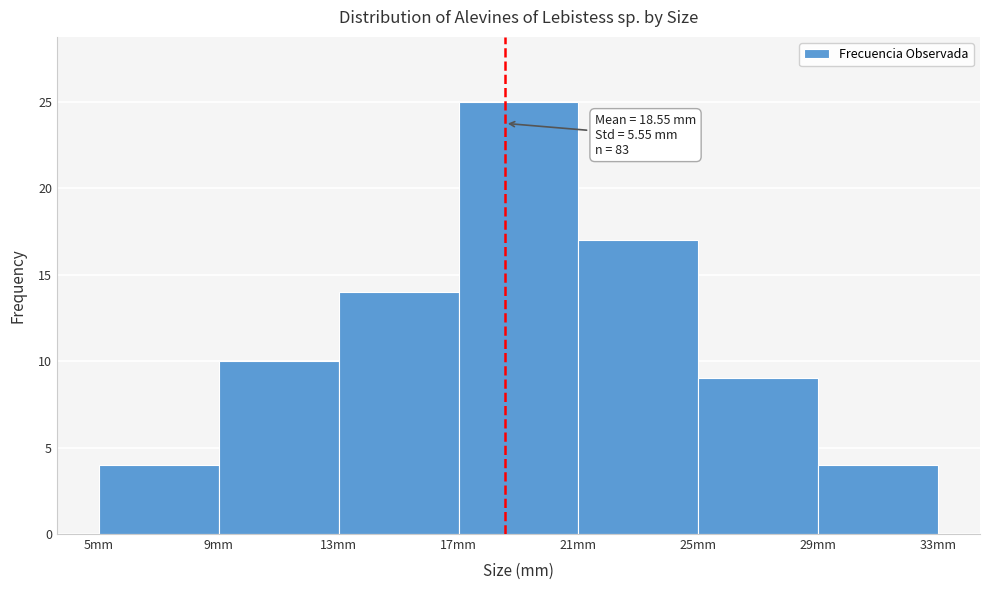

Over which range of the x-axis is the bar tallest?

17 to 21